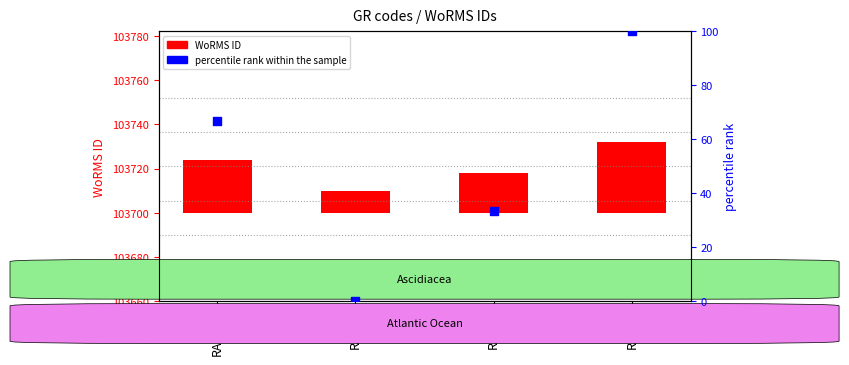

What are all the series names shown in the legend?

WoRMS ID, percentile rank within the sample